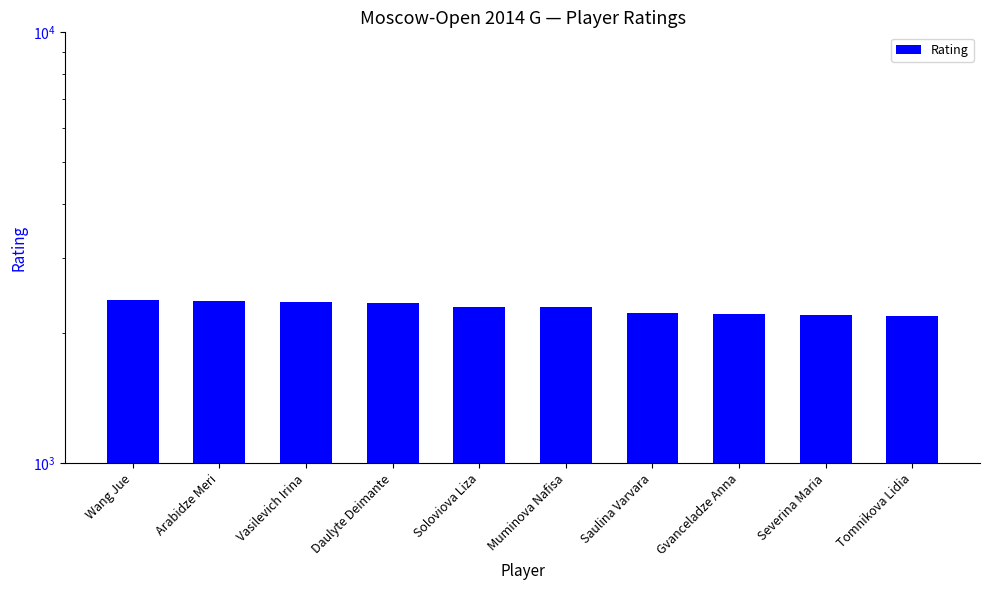

Count the number of values greater than 2308.

4